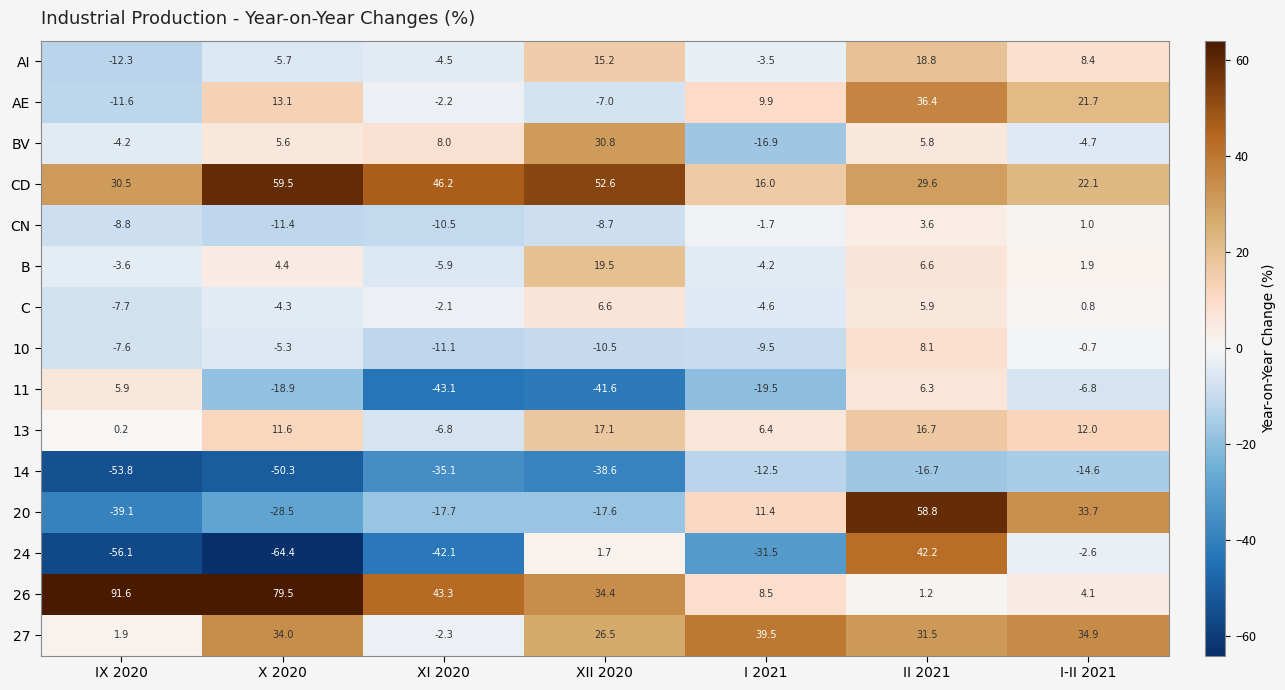

Between X 2020 and XII 2020, which series saw the biggest shift?

24